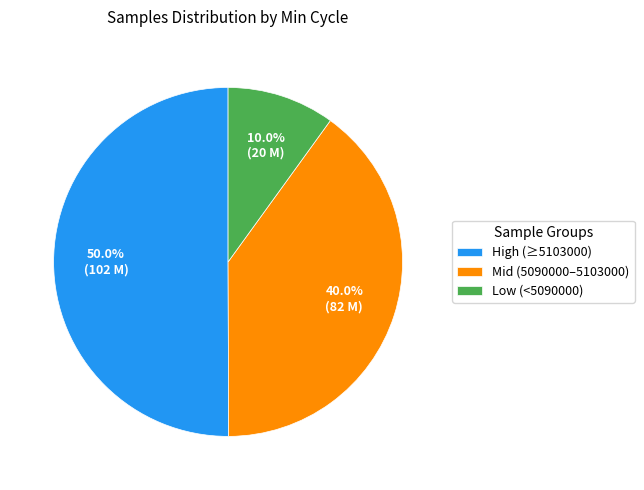

Approximately how many times larger is the value at Mid (5090000–5103000) compared to Low (<5090000)?

4.0